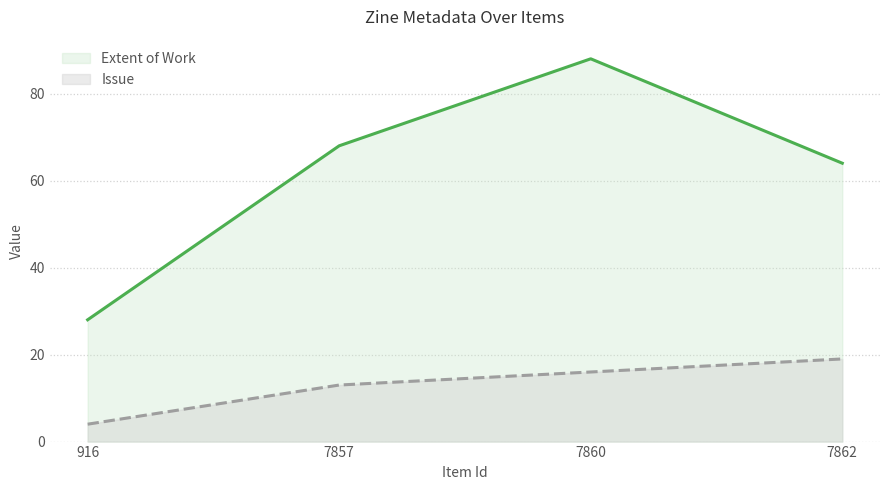

The Issue series shows 4 at 916. True or false?

True